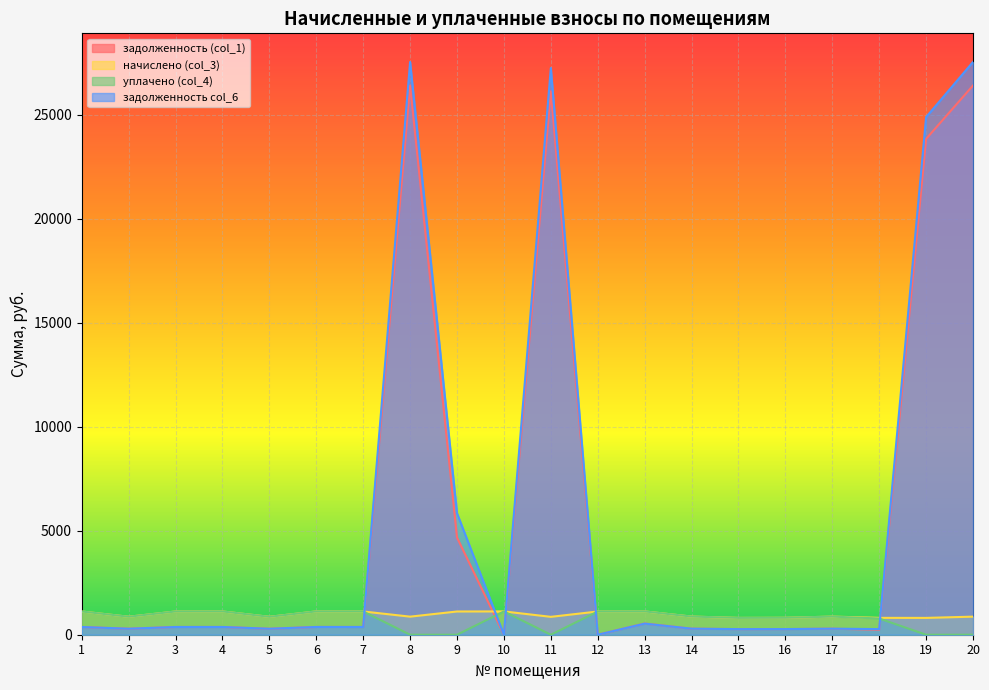

What is the sum of the задолженность col_6 values at 12 and 6?

373.3